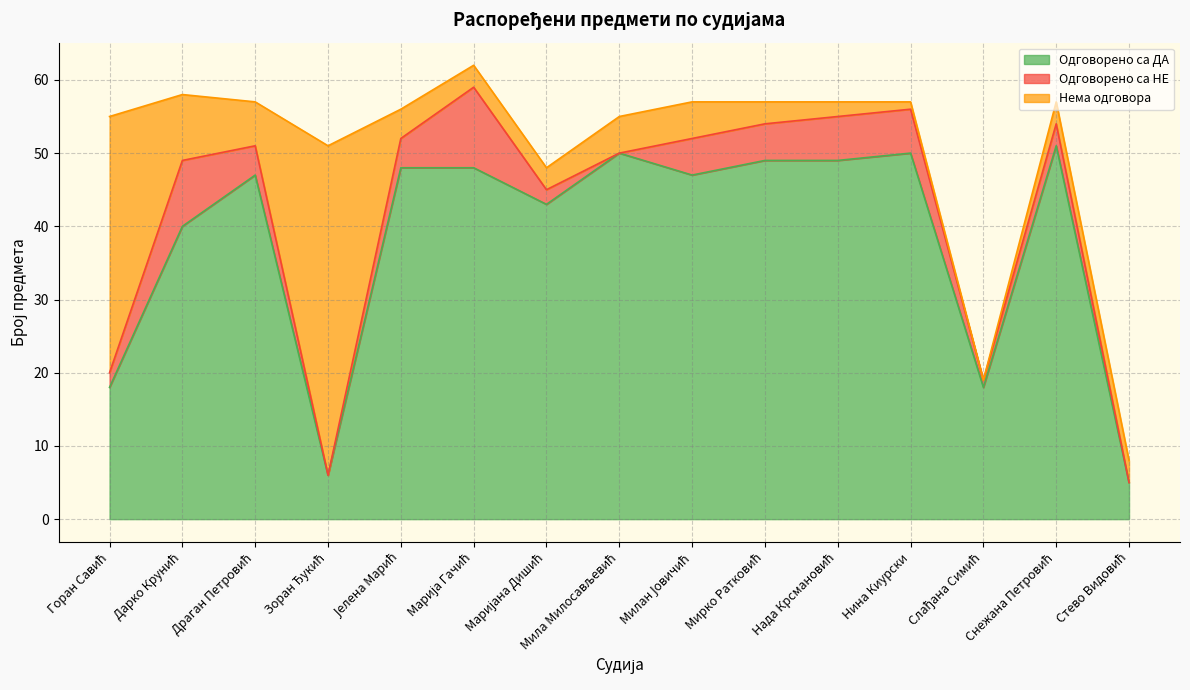

At Слађана Симић, list the series in order from largest to smallest.

Одговорено са ДА, Одговорено са НЕ, Нема одговора